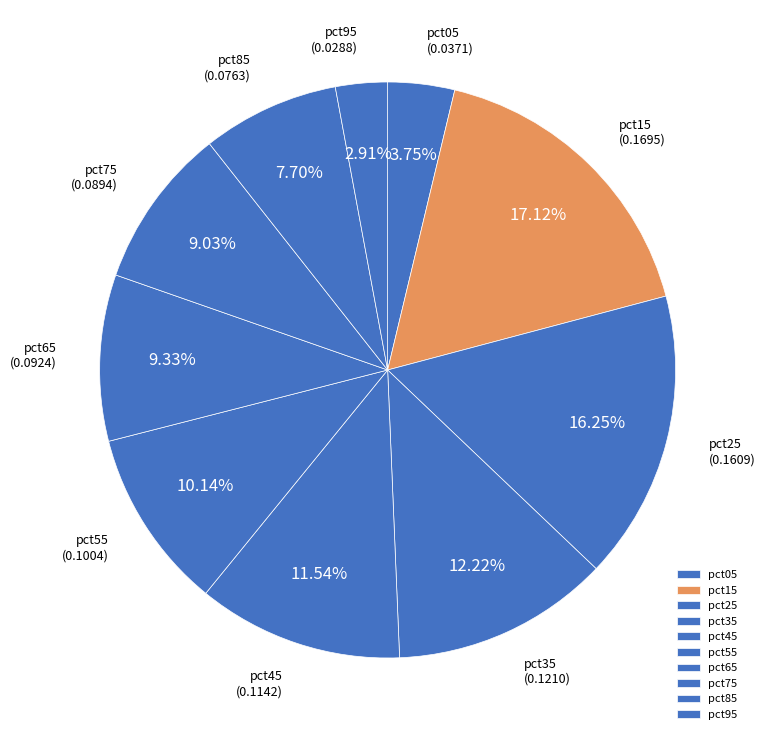

Between pct55 and pct85, which is larger?

pct55